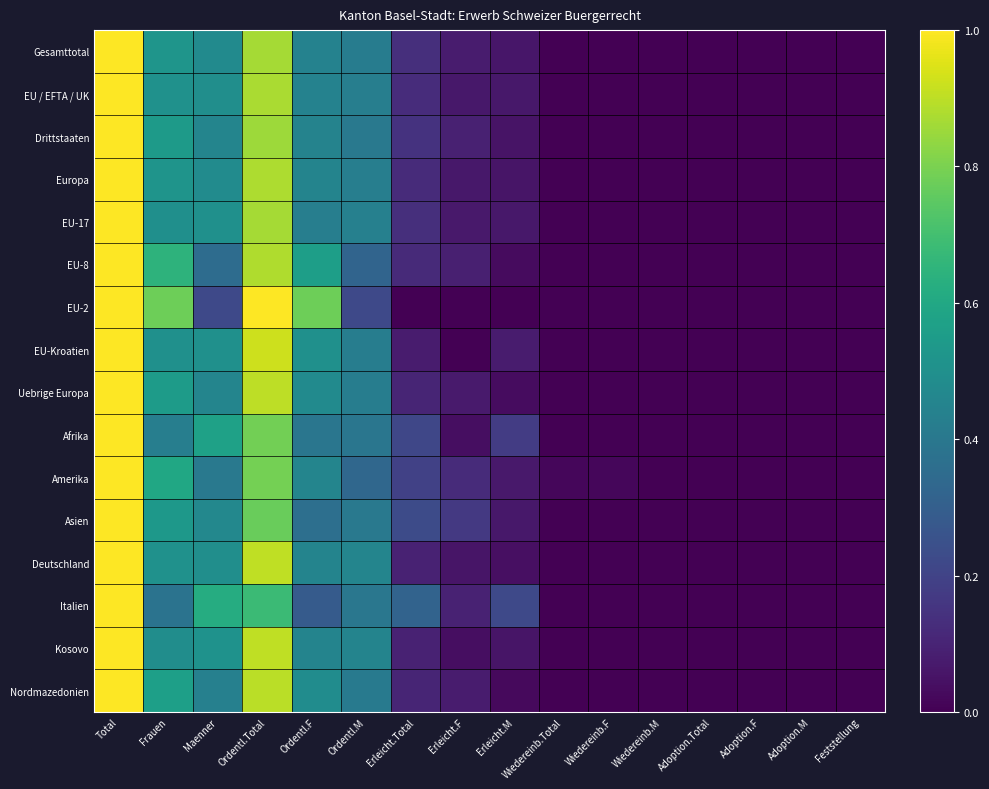

Reading left to right, extract all data points from this chart.

Gesamttotal: Total=1.0	Frauen=0.5	Maenner=0.5	Ordentl.Total=0.9	Ordentl.F=0.4	Ordentl.M=0.4	Erleicht.Total=0.1	Erleicht.F=0.1	Erleicht.M=0.1	Wiedereinb.Total=0.0	Wiedereinb.F=0.0	Wiedereinb.M=0.0	Adoption.Total=0.0	Adoption.F=0.0	Adoption.M=0.0	Feststellung=0.0
EU / EFTA / UK: Total=1.0	Frauen=0.5	Maenner=0.5	Ordentl.Total=0.9	Ordentl.F=0.4	Ordentl.M=0.4	Erleicht.Total=0.1	Erleicht.F=0.1	Erleicht.M=0.1	Wiedereinb.Total=0.0	Wiedereinb.F=0.0	Wiedereinb.M=0.0	Adoption.Total=0.0	Adoption.F=0.0	Adoption.M=0.0	Feststellung=0.0
Drittstaaten: Total=1.0	Frauen=0.5	Maenner=0.5	Ordentl.Total=0.9	Ordentl.F=0.4	Ordentl.M=0.4	Erleicht.Total=0.1	Erleicht.F=0.1	Erleicht.M=0.1	Wiedereinb.Total=0.0	Wiedereinb.F=0.0	Wiedereinb.M=0.0	Adoption.Total=0.0	Adoption.F=0.0	Adoption.M=0.0	Feststellung=0.0
Europa: Total=1.0	Frauen=0.5	Maenner=0.5	Ordentl.Total=0.9	Ordentl.F=0.5	Ordentl.M=0.4	Erleicht.Total=0.1	Erleicht.F=0.1	Erleicht.M=0.1	Wiedereinb.Total=0.0	Wiedereinb.F=0.0	Wiedereinb.M=0.0	Adoption.Total=0.0	Adoption.F=0.0	Adoption.M=0.0	Feststellung=0.0
EU-17: Total=1.0	Frauen=0.5	Maenner=0.5	Ordentl.Total=0.9	Ordentl.F=0.4	Ordentl.M=0.4	Erleicht.Total=0.1	Erleicht.F=0.1	Erleicht.M=0.1	Wiedereinb.Total=0.0	Wiedereinb.F=0.0	Wiedereinb.M=0.0	Adoption.Total=0.0	Adoption.F=0.0	Adoption.M=0.0	Feststellung=0.0
EU-8: Total=1.0	Frauen=0.6	Maenner=0.4	Ordentl.Total=0.9	Ordentl.F=0.6	Ordentl.M=0.3	Erleicht.Total=0.1	Erleicht.F=0.1	Erleicht.M=0.0	Wiedereinb.Total=0.0	Wiedereinb.F=0.0	Wiedereinb.M=0.0	Adoption.Total=0.0	Adoption.F=0.0	Adoption.M=0.0	Feststellung=0.0
EU-2: Total=1.0	Frauen=0.8	Maenner=0.2	Ordentl.Total=1.0	Ordentl.F=0.8	Ordentl.M=0.2	Erleicht.Total=0.0	Erleicht.F=0.0	Erleicht.M=0.0	Wiedereinb.Total=0.0	Wiedereinb.F=0.0	Wiedereinb.M=0.0	Adoption.Total=0.0	Adoption.F=0.0	Adoption.M=0.0	Feststellung=0.0
EU-Kroatien: Total=1.0	Frauen=0.5	Maenner=0.5	Ordentl.Total=0.9	Ordentl.F=0.5	Ordentl.M=0.4	Erleicht.Total=0.1	Erleicht.F=0.0	Erleicht.M=0.1	Wiedereinb.Total=0.0	Wiedereinb.F=0.0	Wiedereinb.M=0.0	Adoption.Total=0.0	Adoption.F=0.0	Adoption.M=0.0	Feststellung=0.0
Uebrige Europa: Total=1.0	Frauen=0.5	Maenner=0.5	Ordentl.Total=0.9	Ordentl.F=0.5	Ordentl.M=0.4	Erleicht.Total=0.1	Erleicht.F=0.1	Erleicht.M=0.0	Wiedereinb.Total=0.0	Wiedereinb.F=0.0	Wiedereinb.M=0.0	Adoption.Total=0.0	Adoption.F=0.0	Adoption.M=0.0	Feststellung=0.0
Afrika: Total=1.0	Frauen=0.4	Maenner=0.6	Ordentl.Total=0.8	Ordentl.F=0.4	Ordentl.M=0.4	Erleicht.Total=0.2	Erleicht.F=0.0	Erleicht.M=0.2	Wiedereinb.Total=0.0	Wiedereinb.F=0.0	Wiedereinb.M=0.0	Adoption.Total=0.0	Adoption.F=0.0	Adoption.M=0.0	Feststellung=0.0
Amerika: Total=1.0	Frauen=0.6	Maenner=0.4	Ordentl.Total=0.8	Ordentl.F=0.5	Ordentl.M=0.3	Erleicht.Total=0.2	Erleicht.F=0.1	Erleicht.M=0.1	Wiedereinb.Total=0.0	Wiedereinb.F=0.0	Wiedereinb.M=0.0	Adoption.Total=0.0	Adoption.F=0.0	Adoption.M=0.0	Feststellung=0.0
Asien: Total=1.0	Frauen=0.5	Maenner=0.5	Ordentl.Total=0.8	Ordentl.F=0.4	Ordentl.M=0.4	Erleicht.Total=0.2	Erleicht.F=0.2	Erleicht.M=0.1	Wiedereinb.Total=0.0	Wiedereinb.F=0.0	Wiedereinb.M=0.0	Adoption.Total=0.0	Adoption.F=0.0	Adoption.M=0.0	Feststellung=0.0
Deutschland: Total=1.0	Frauen=0.5	Maenner=0.5	Ordentl.Total=0.9	Ordentl.F=0.4	Ordentl.M=0.5	Erleicht.Total=0.1	Erleicht.F=0.1	Erleicht.M=0.0	Wiedereinb.Total=0.0	Wiedereinb.F=0.0	Wiedereinb.M=0.0	Adoption.Total=0.0	Adoption.F=0.0	Adoption.M=0.0	Feststellung=0.0
Italien: Total=1.0	Frauen=0.4	Maenner=0.6	Ordentl.Total=0.7	Ordentl.F=0.3	Ordentl.M=0.4	Erleicht.Total=0.3	Erleicht.F=0.1	Erleicht.M=0.2	Wiedereinb.Total=0.0	Wiedereinb.F=0.0	Wiedereinb.M=0.0	Adoption.Total=0.0	Adoption.F=0.0	Adoption.M=0.0	Feststellung=0.0
Kosovo: Total=1.0	Frauen=0.5	Maenner=0.5	Ordentl.Total=0.9	Ordentl.F=0.5	Ordentl.M=0.5	Erleicht.Total=0.1	Erleicht.F=0.0	Erleicht.M=0.1	Wiedereinb.Total=0.0	Wiedereinb.F=0.0	Wiedereinb.M=0.0	Adoption.Total=0.0	Adoption.F=0.0	Adoption.M=0.0	Feststellung=0.0
Nordmazedonien: Total=1.0	Frauen=0.6	Maenner=0.4	Ordentl.Total=0.9	Ordentl.F=0.5	Ordentl.M=0.4	Erleicht.Total=0.1	Erleicht.F=0.1	Erleicht.M=0.0	Wiedereinb.Total=0.0	Wiedereinb.F=0.0	Wiedereinb.M=0.0	Adoption.Total=0.0	Adoption.F=0.0	Adoption.M=0.0	Feststellung=0.0